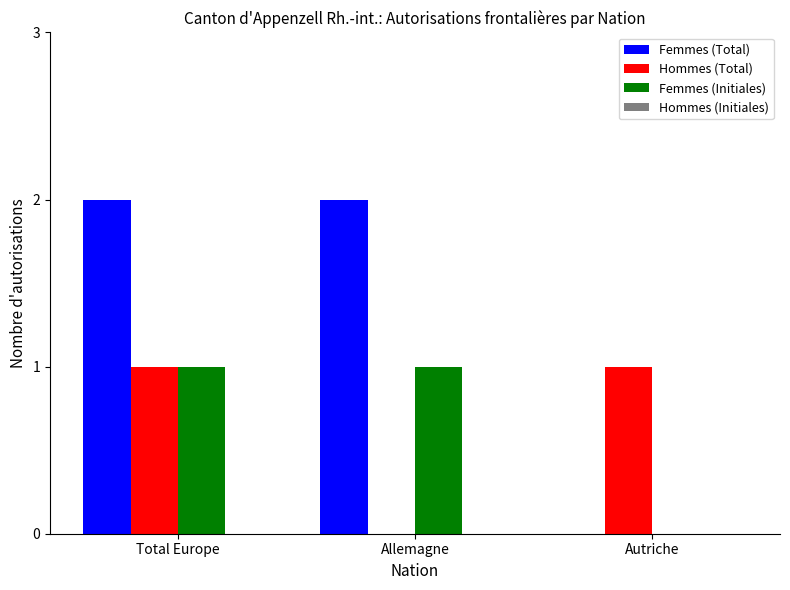

Is the value of Hommes (Total) at Total Europe greater than the value of Femmes (Initiales) at Autriche?

Yes